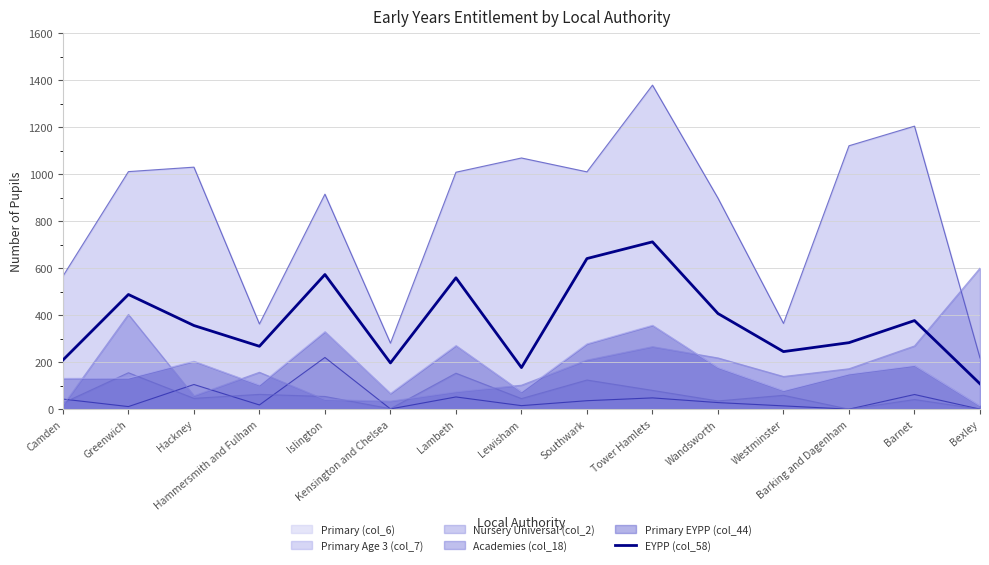

What is the sum of the values at Islington and Wandsworth?

980.0